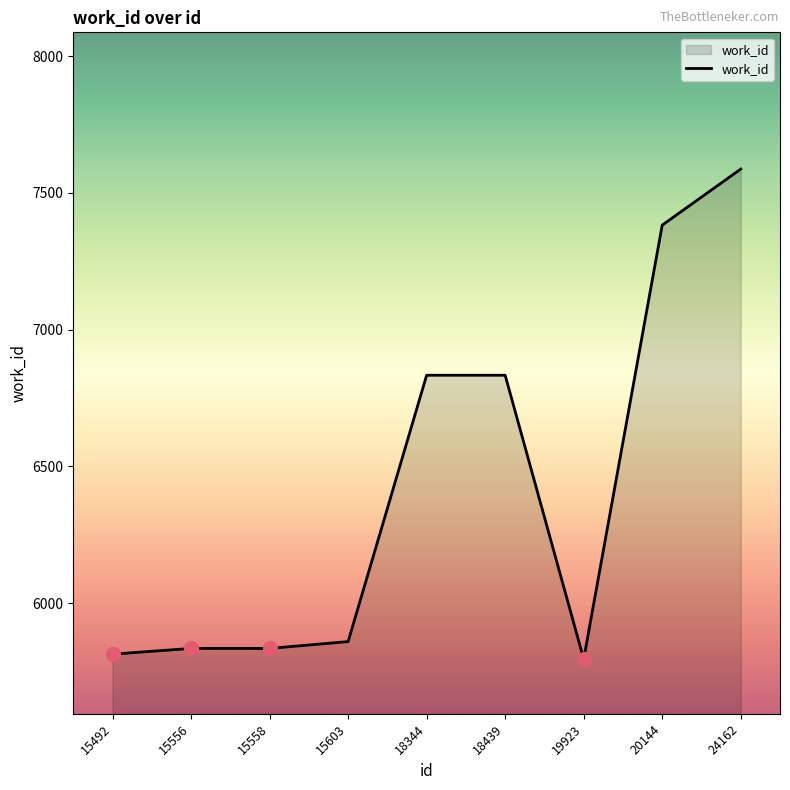

What is the approximate value at 15492?

5813